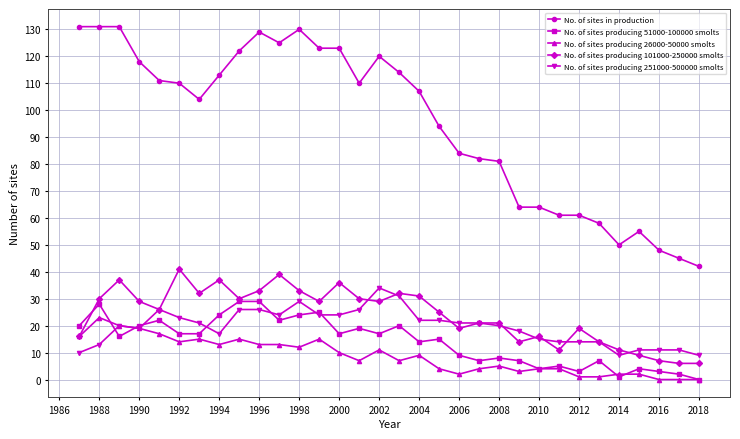

True or false: No. of sites in production and No. of sites producing 51000-100000 smolts intersect in this chart.

False